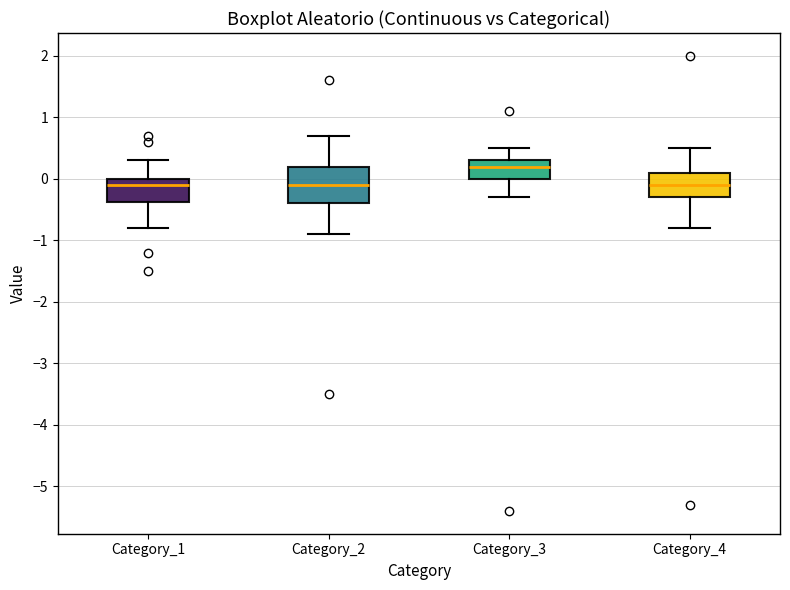

Comparing the boxes themselves (not the whiskers), which one is the tallest?

Category_2